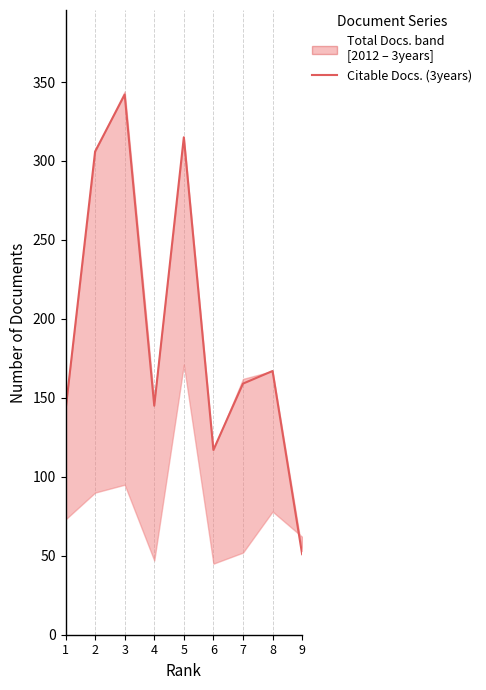

What is the value of the 5th point from the left?

315